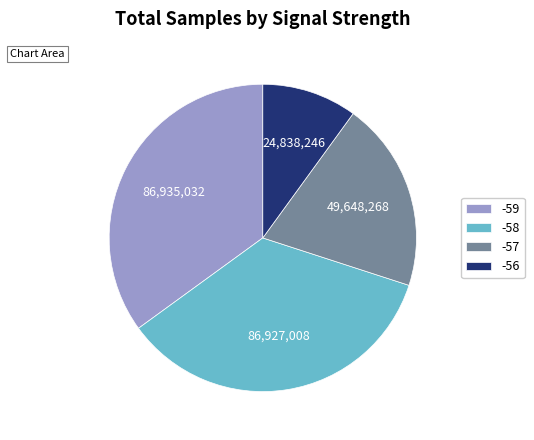

Approximately how many times larger is the value at -59 compared to -58?

1.0